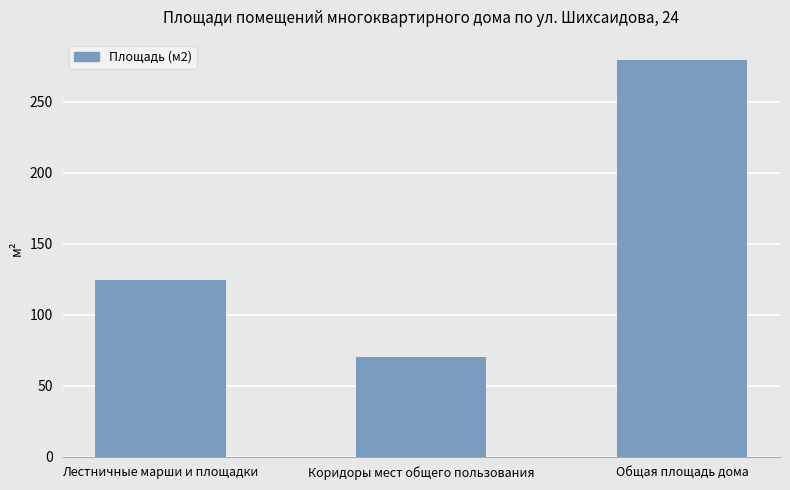

What is the maximum value shown in the chart?

279.6